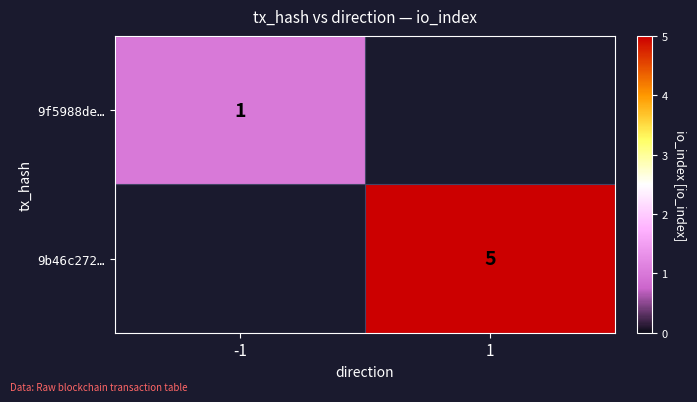

The 9b46c272… series shows 5 at 1. True or false?

True